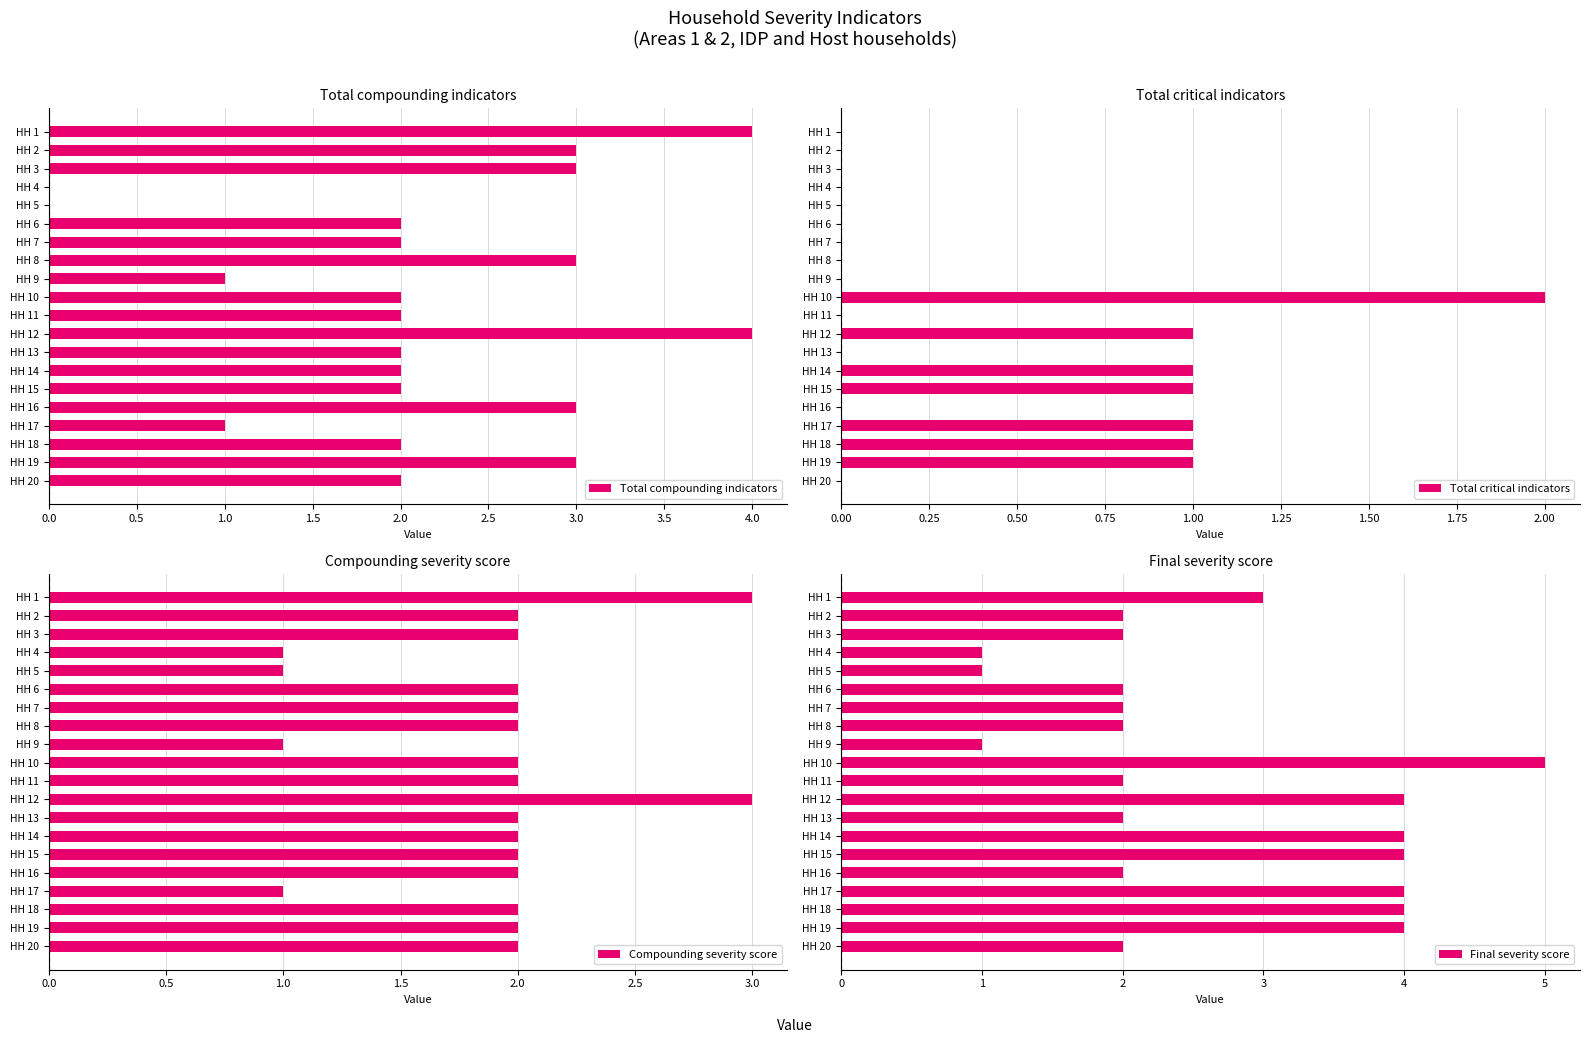

What is the value of the Compounding severity score bar at the 18th from the left?

2